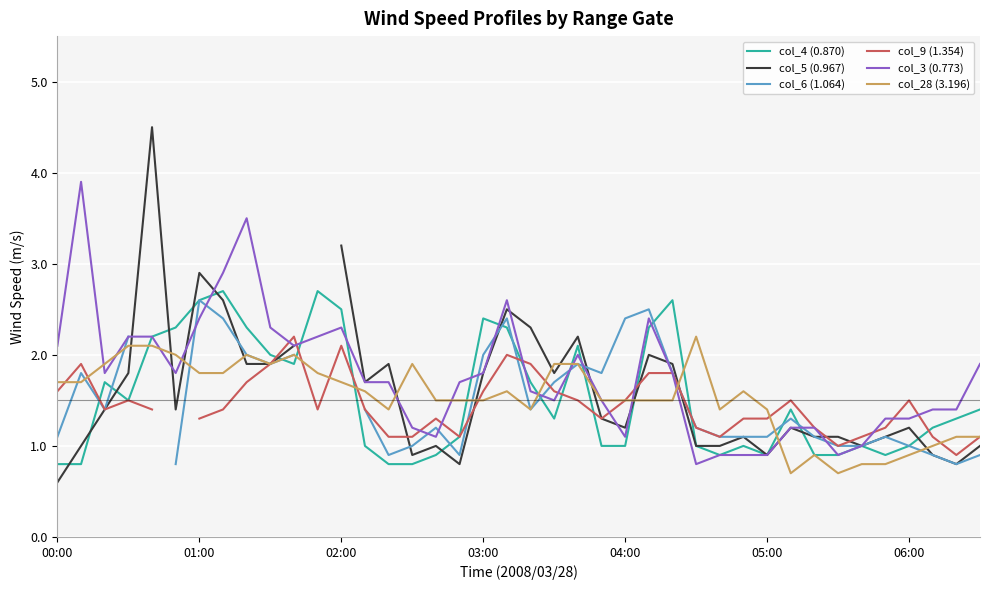

After their last crossing, which series has the higher values: col_4 (0.870) or col_28 (3.196)?

col_4 (0.870)